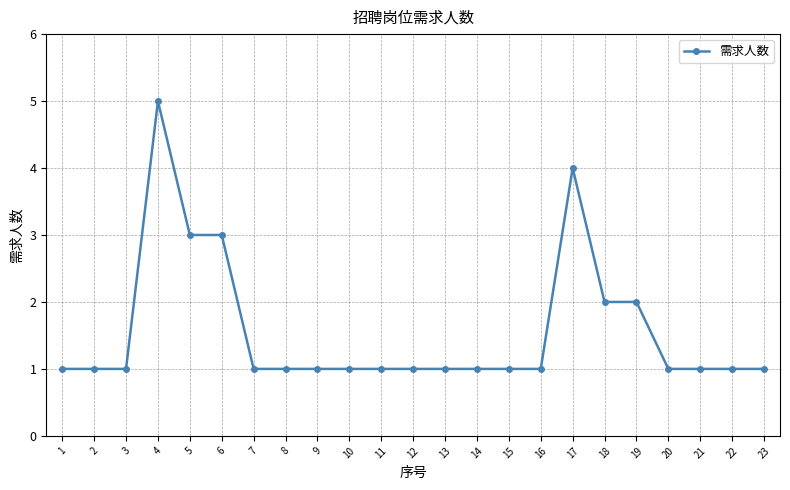

The value at 13 is 1. True or false?

True